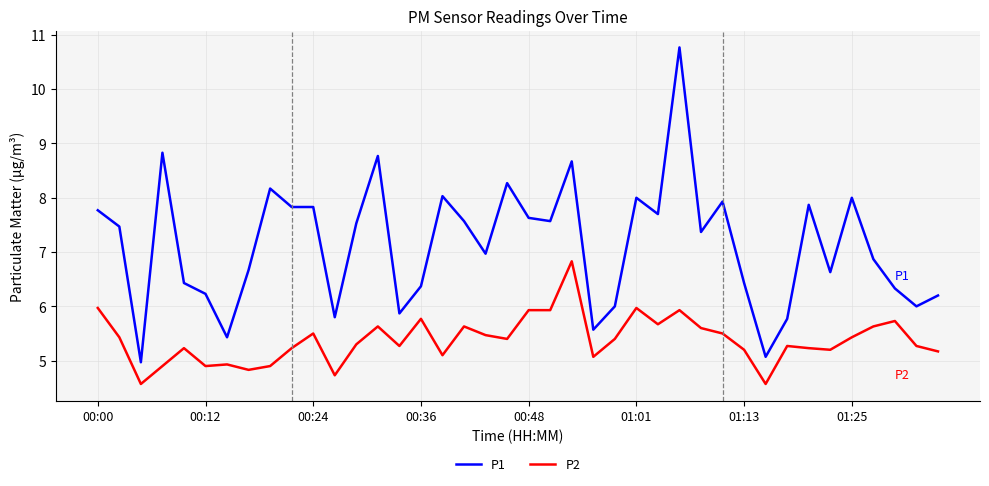

What are all the series names shown in the legend?

P1, P2